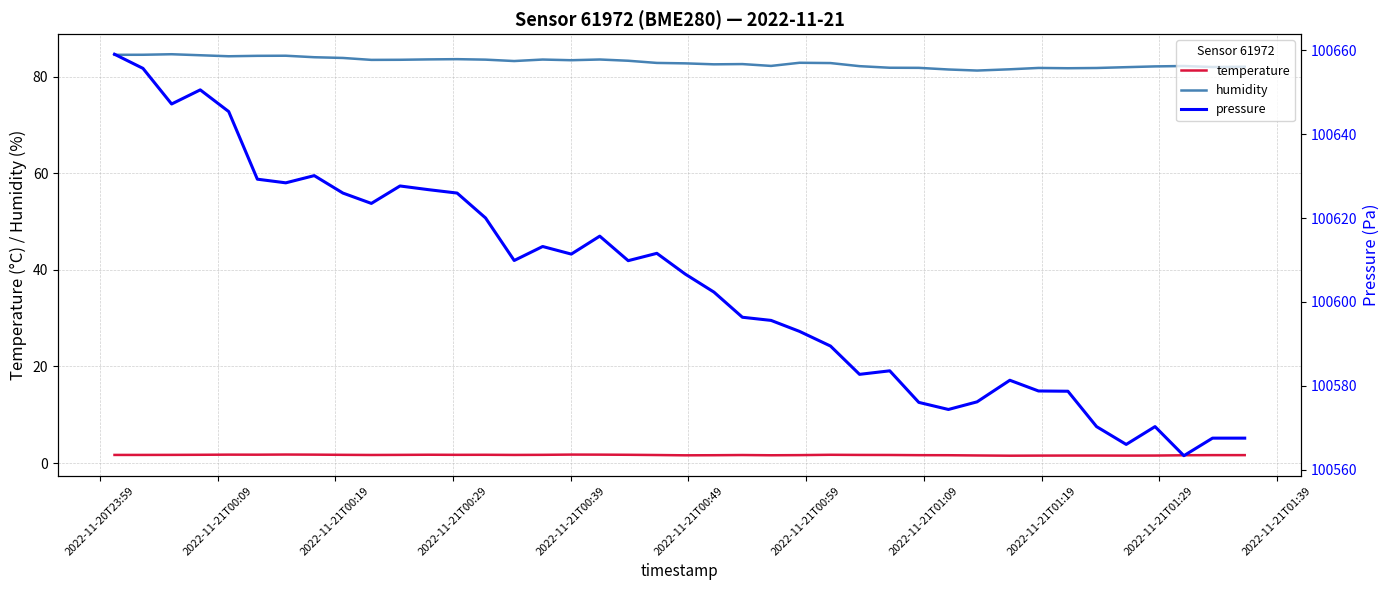

True or false: humidity and temperature cross at least once.

False